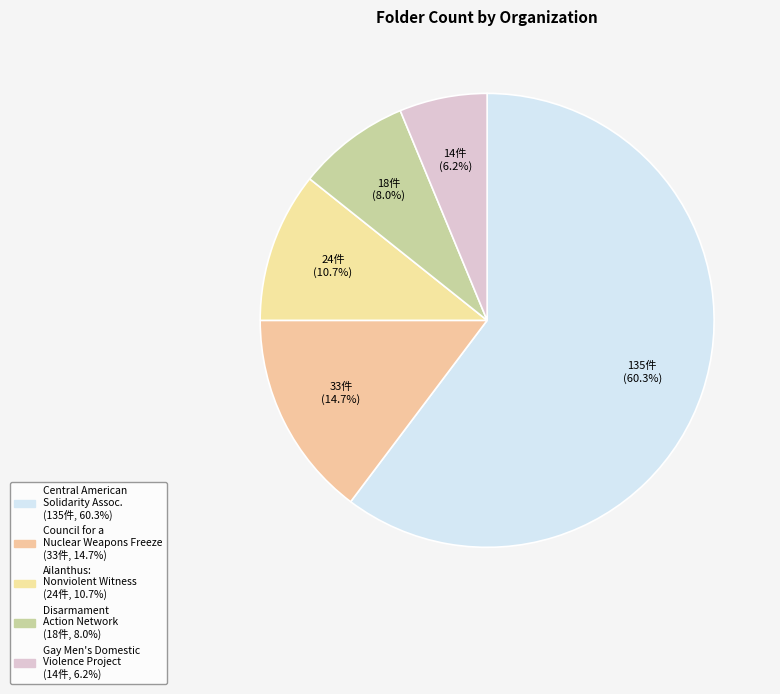

Count the number of slices in the pie.

5